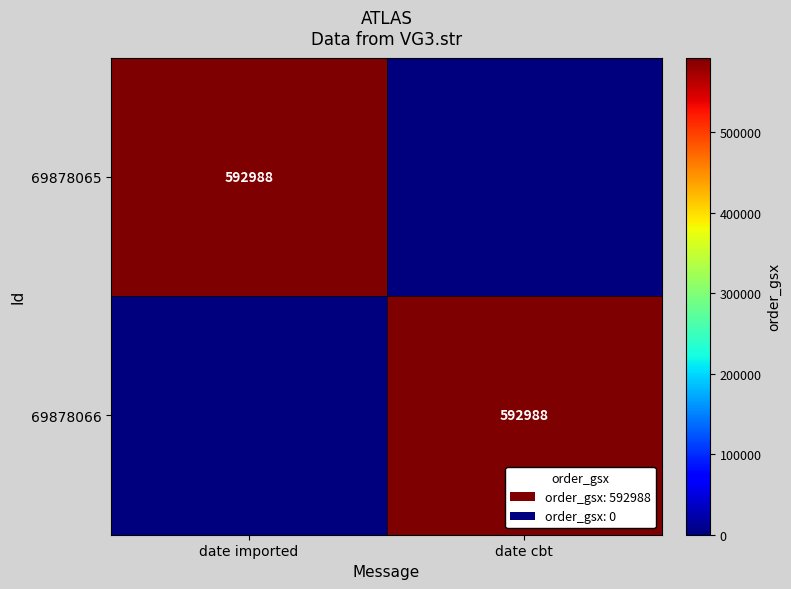

Is it true that 69878066 equals 894298 at date cbt?

False